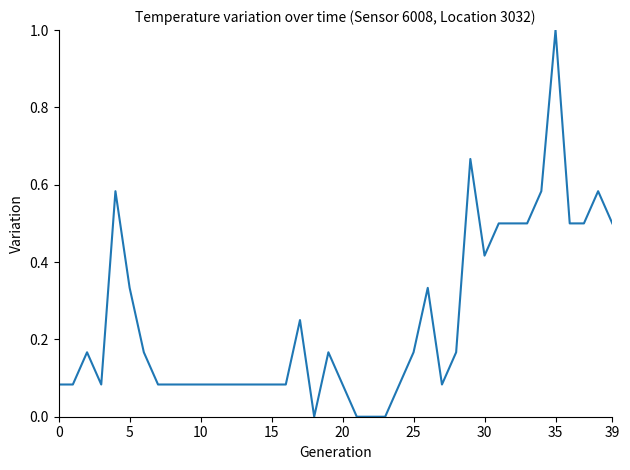

What is the maximum value shown in the chart?

1.0